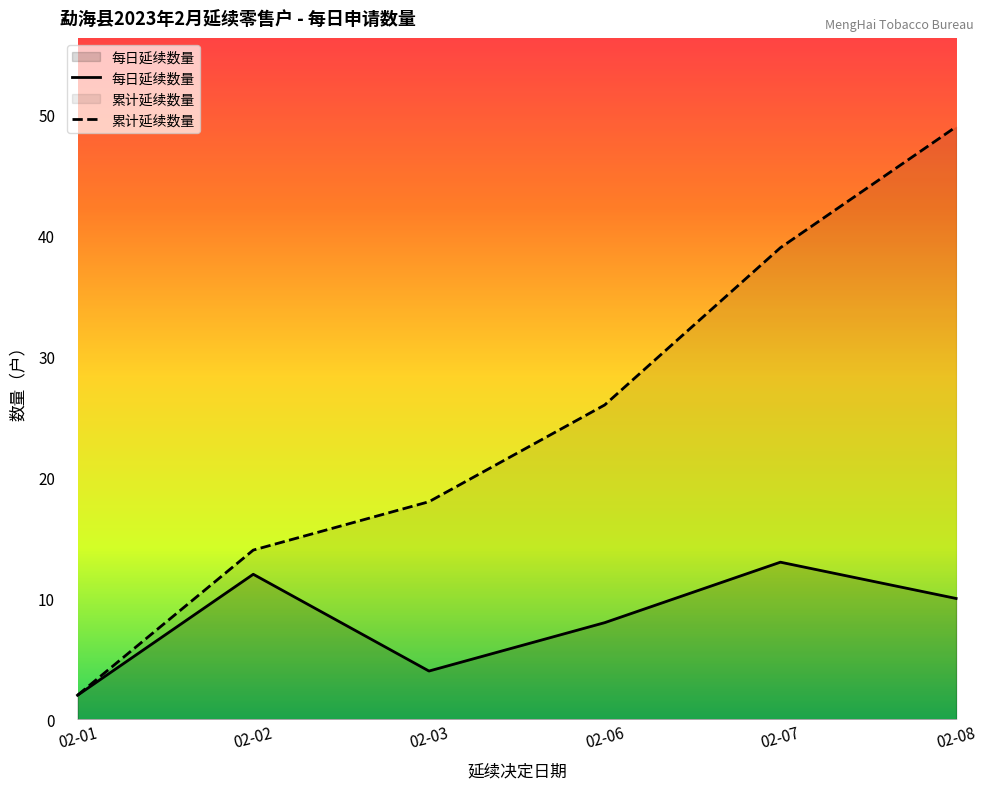

Is the value of 累计延续数量 at 02-07 greater than the value of 每日延续数量 at 02-07?

Yes